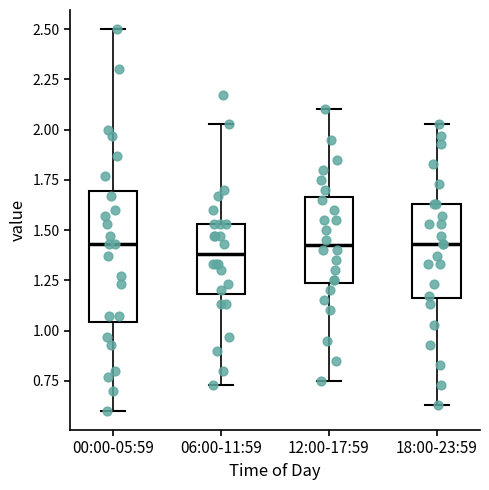

Which box is the tallest, from its lower edge to its upper edge?

00:00-05:59